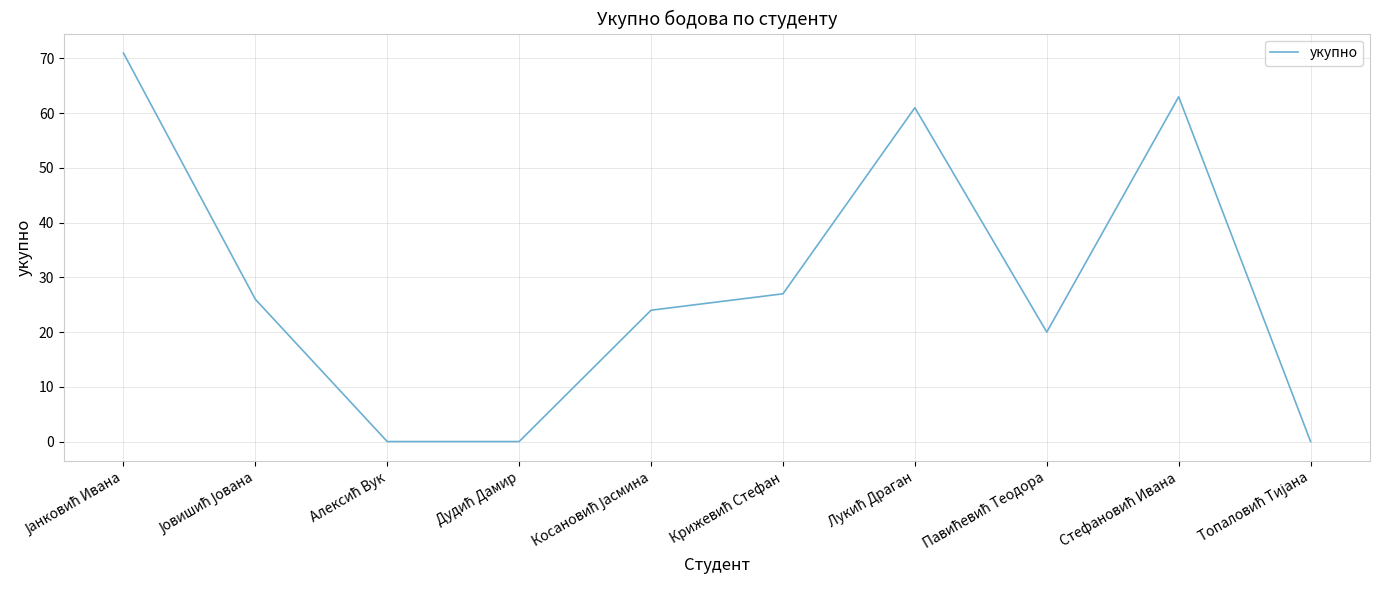

Reading left to right, extract all data points from this chart.

71	26	0	0	24	27	61	20	63	0